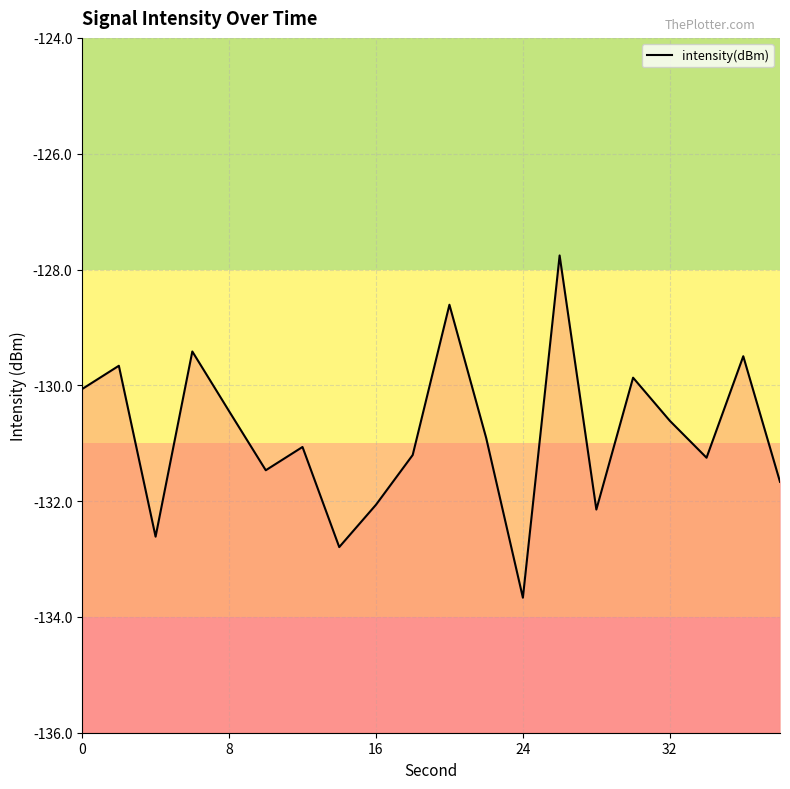

Which category has the lowest value across all series?

24